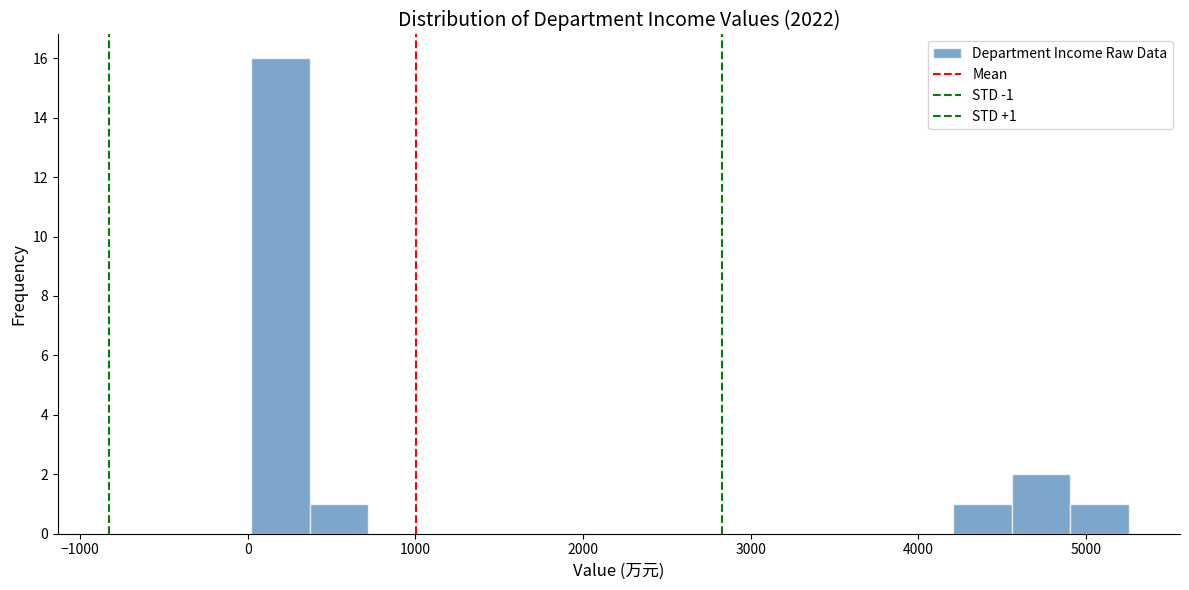

Around what value on the x-axis is the tallest bar? Give the approximate position of its centre, as read against the axis.

200